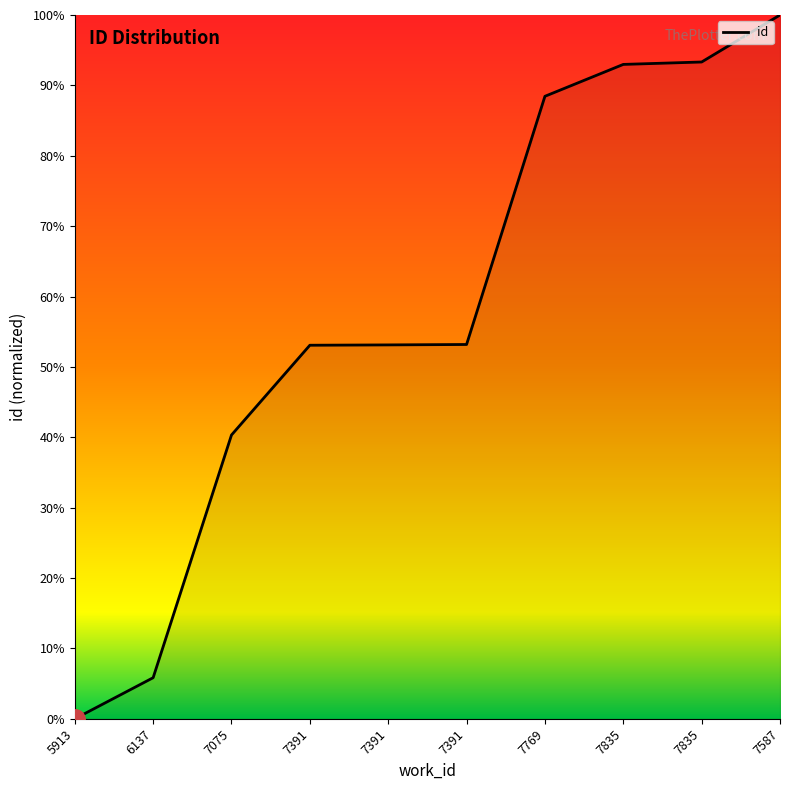

Between 5913 and 7587, which is larger?

7587